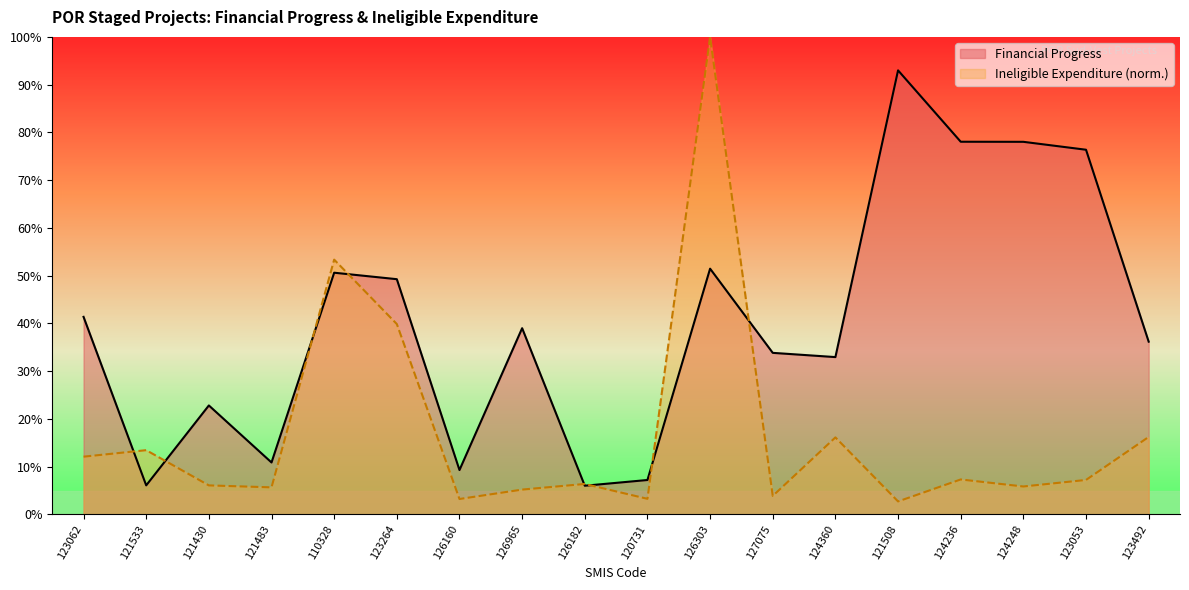

What position from the right is 124360?

6